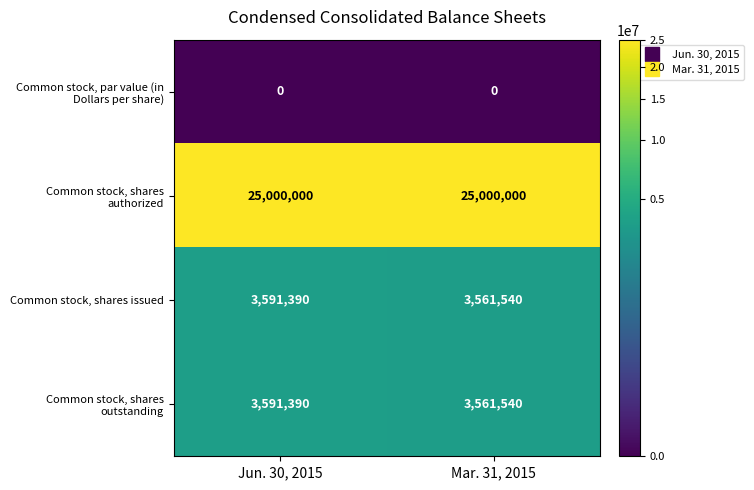

Count the number of categories in the chart.

2